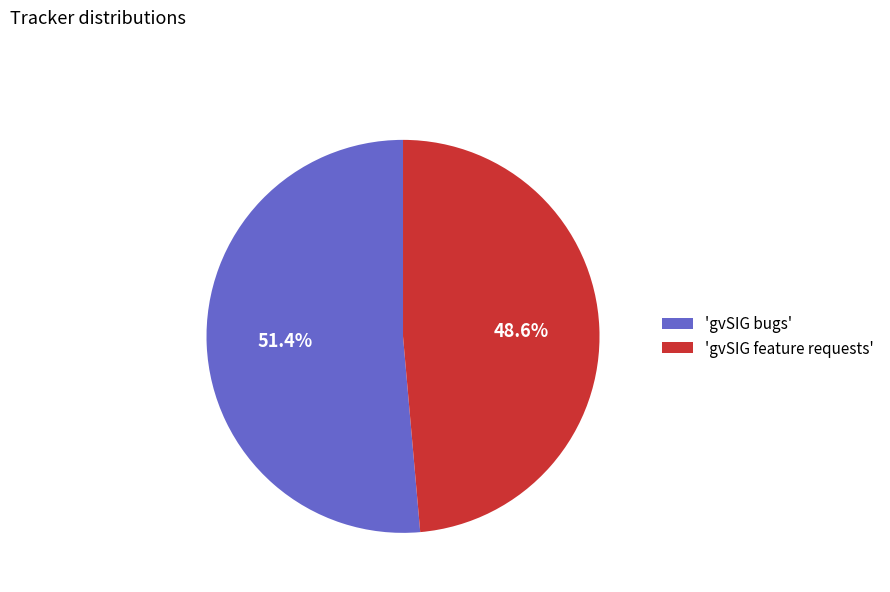

Combined, do 'gvSIG bugs' and 'gvSIG feature requests' account for over 50%?

Yes